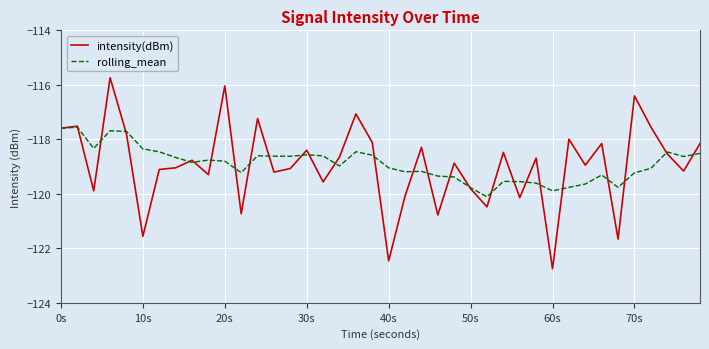

Rank the series by their maximum value, from highest to lowest.

intensity(dBm), rolling_mean